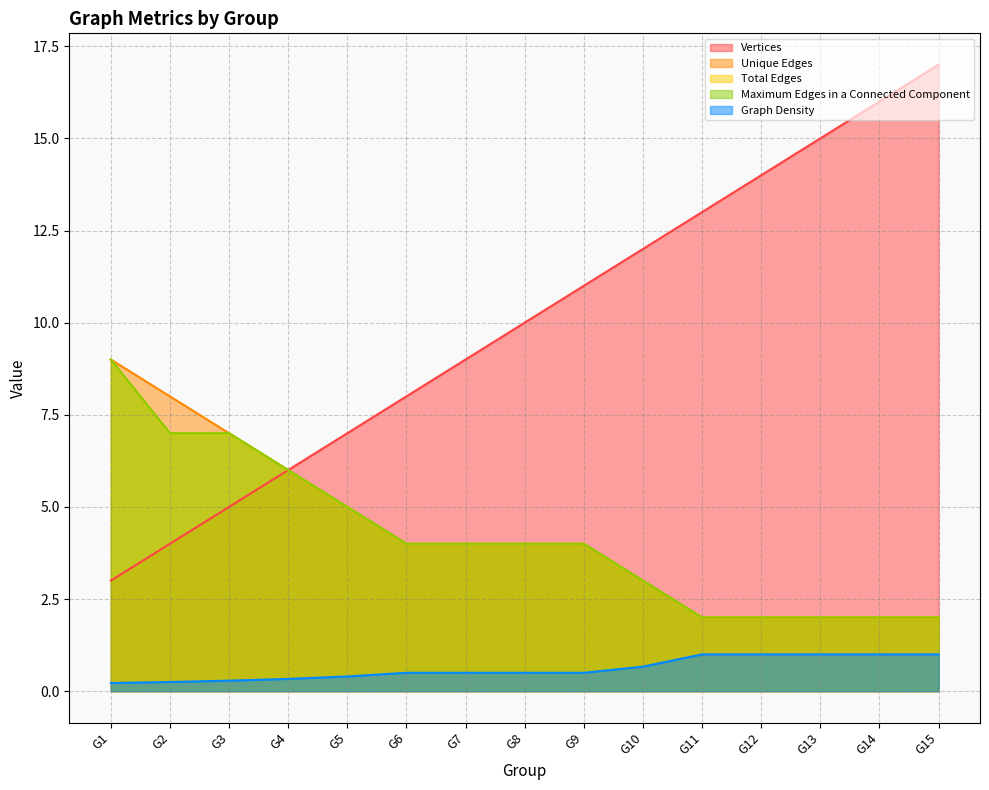

Count the Graph Density values in the range 0 to 1.

15